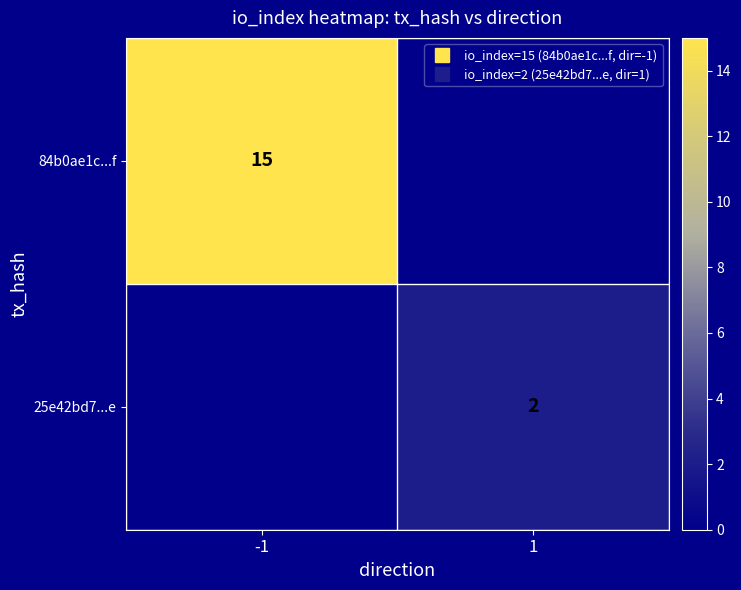

How many positive values does the 84b0ae1c...f series have?

1